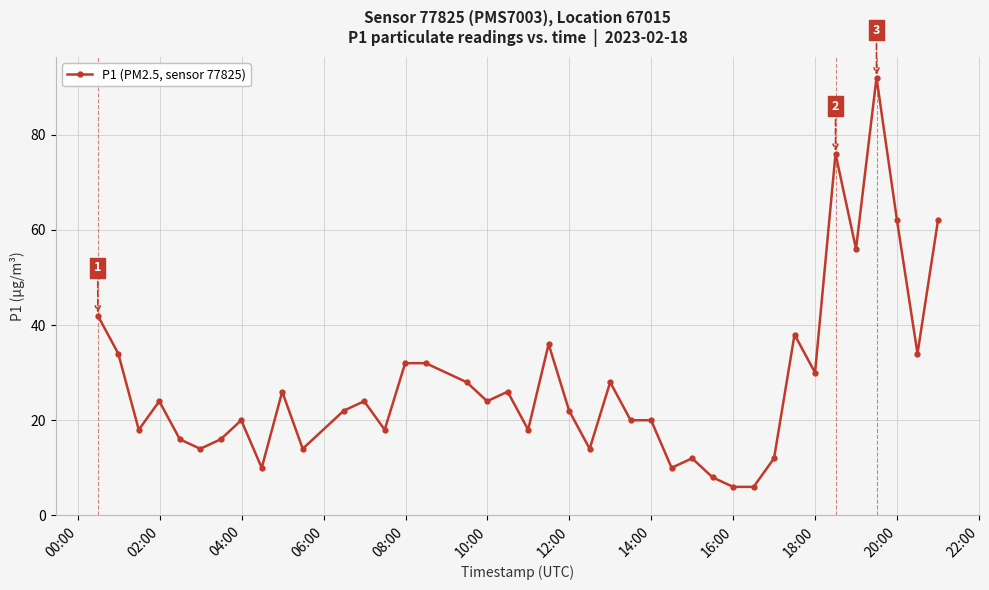

True or false: there are more than 0 points higher than both neighbors.

True